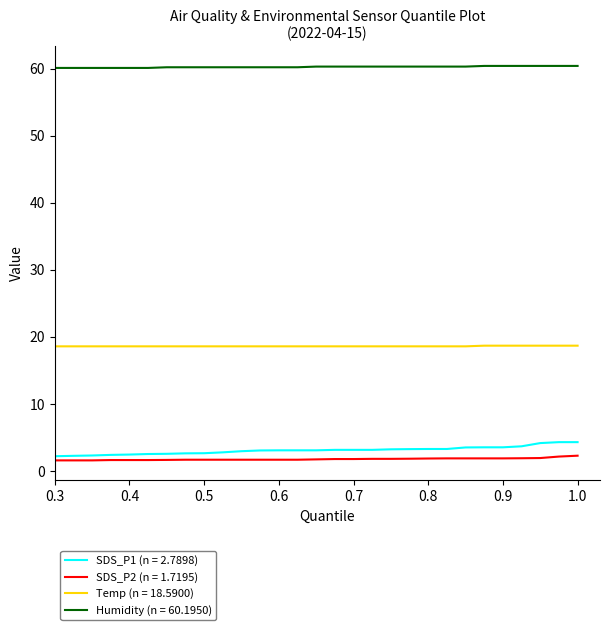

What is the highest value of the SDS_P1 (n = 2.7898) series?

4.3